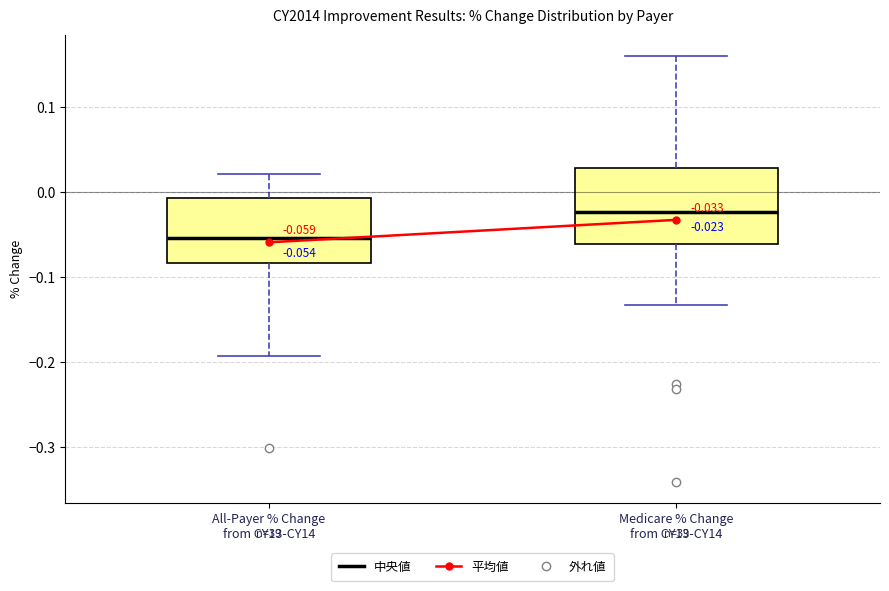

Which box's median line is the lowest?

All-Payer % Change from CY13-CY14